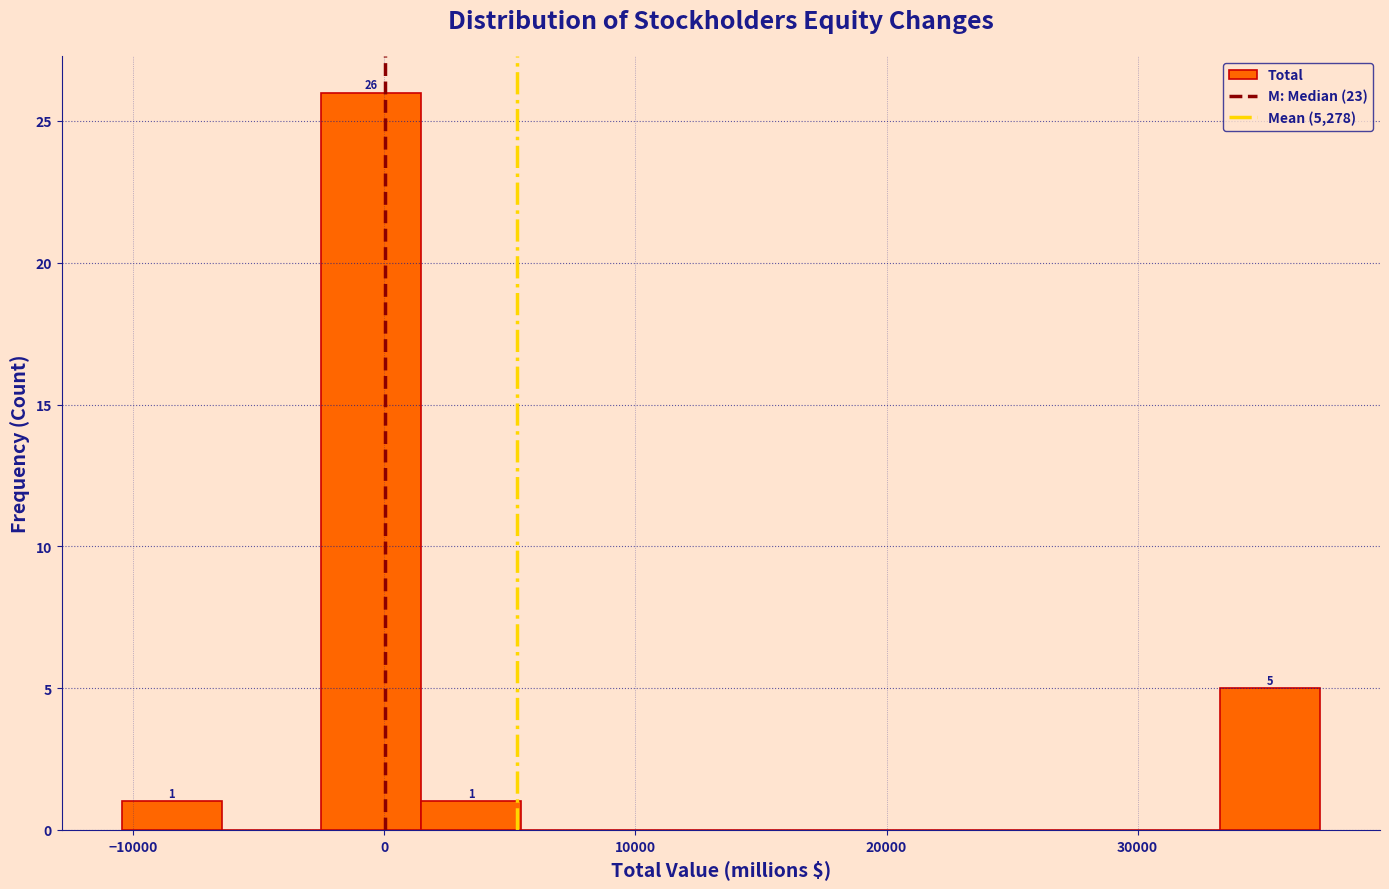

Around what value on the x-axis is the tallest bar? Give the approximate position of its centre, as read against the axis.

-1000